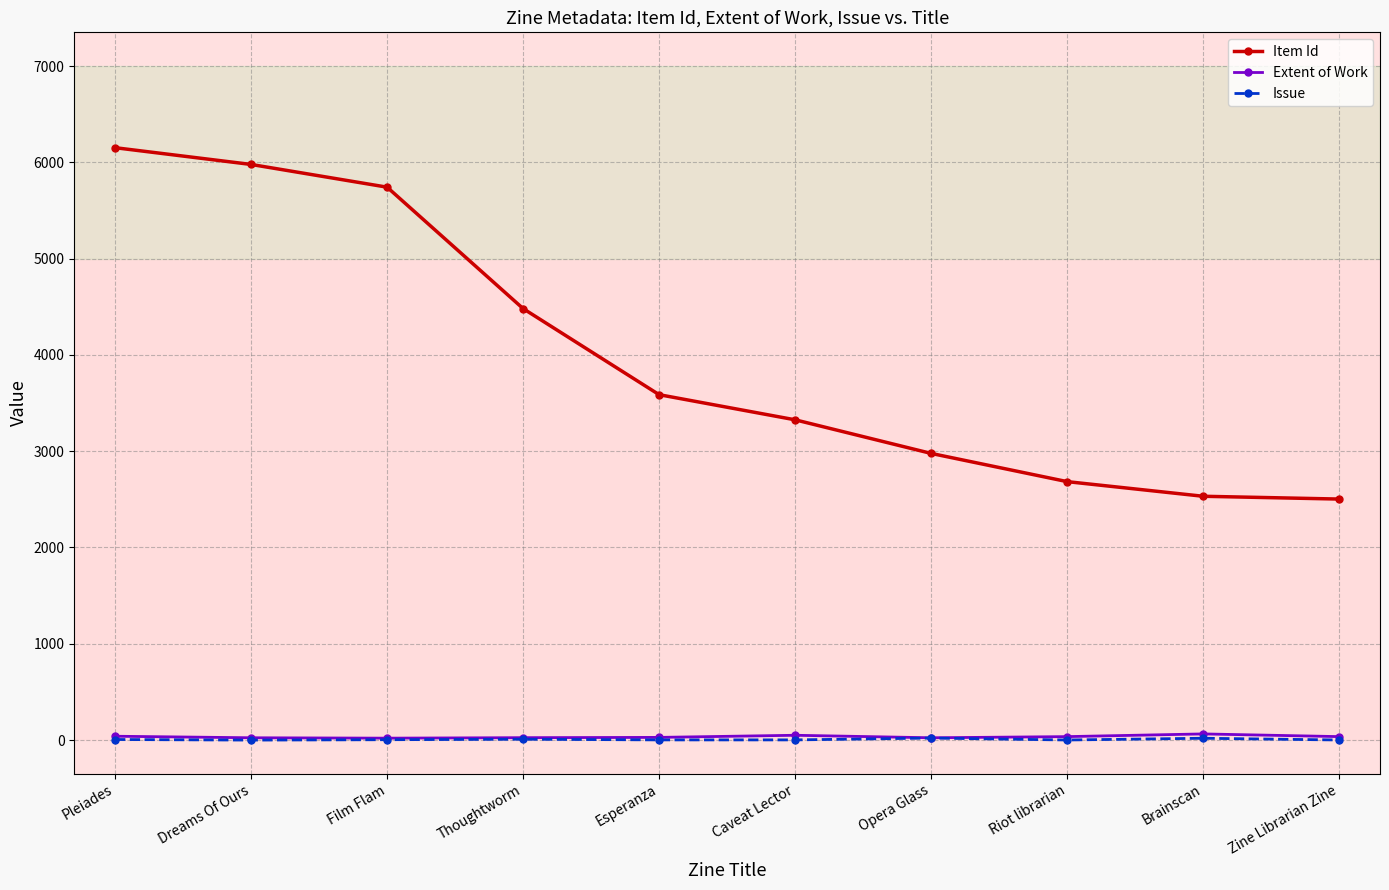

Which series has the largest total across all categories?

Item Id